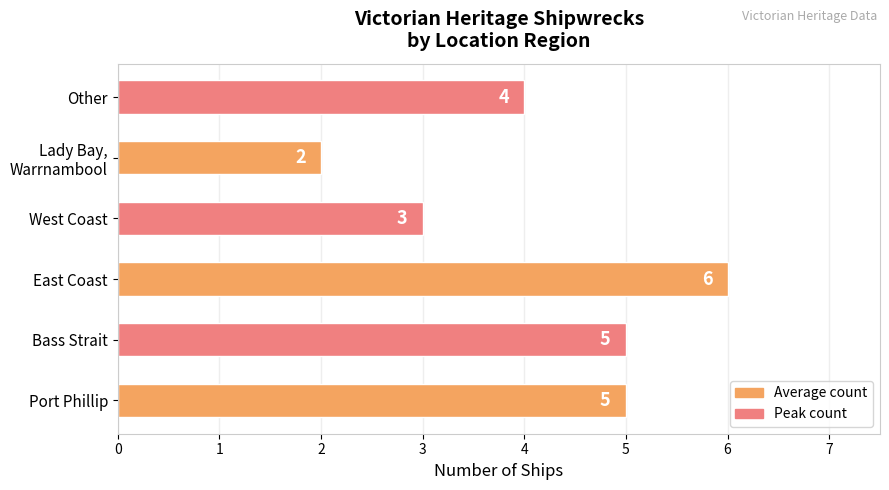

Which has a higher value, West Coast or Other?

Other